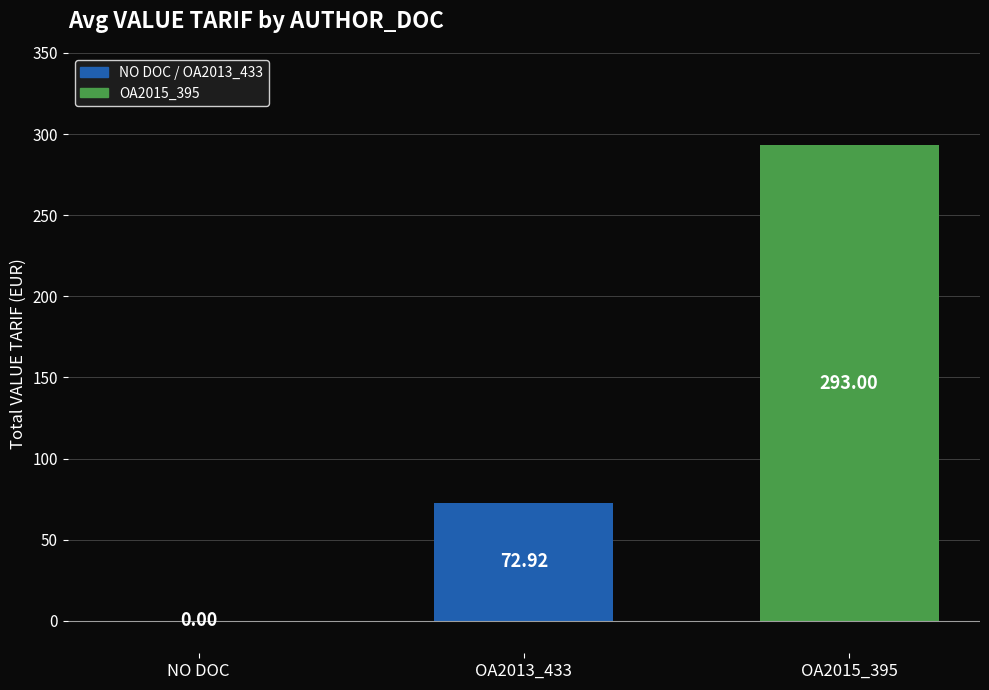

What is the sum of all values?

365.9